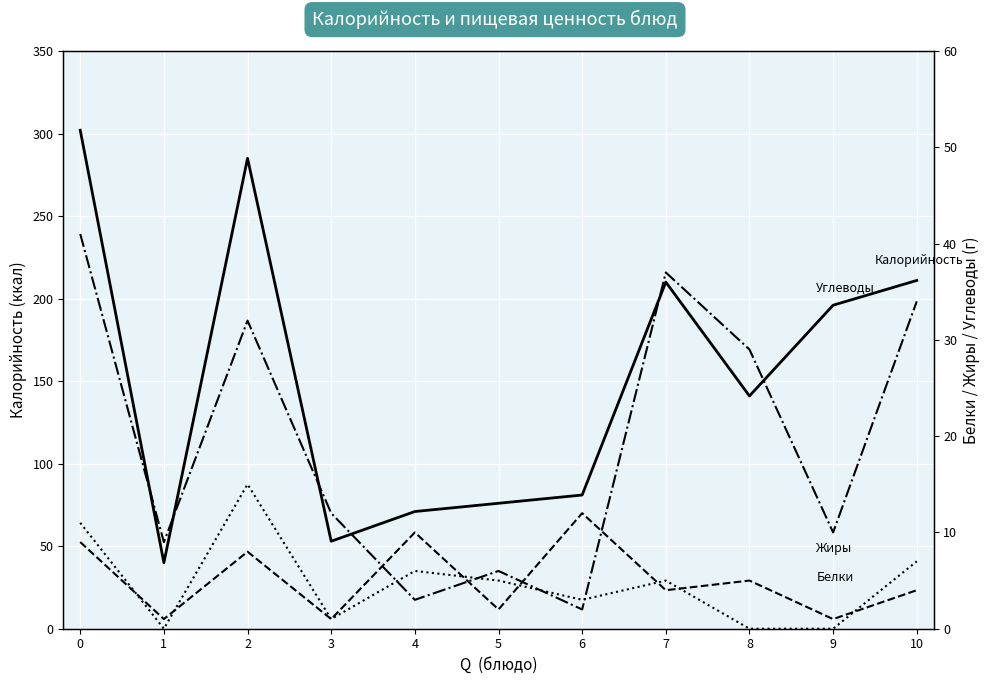

What is the approximate value of Углеводы at 2, to the nearest 10?

30